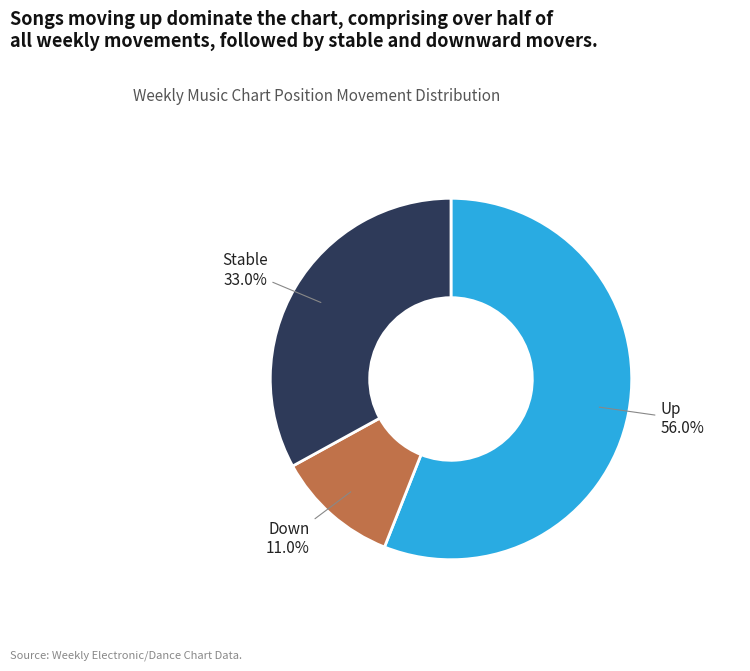

Does any single category account for the majority?

Yes